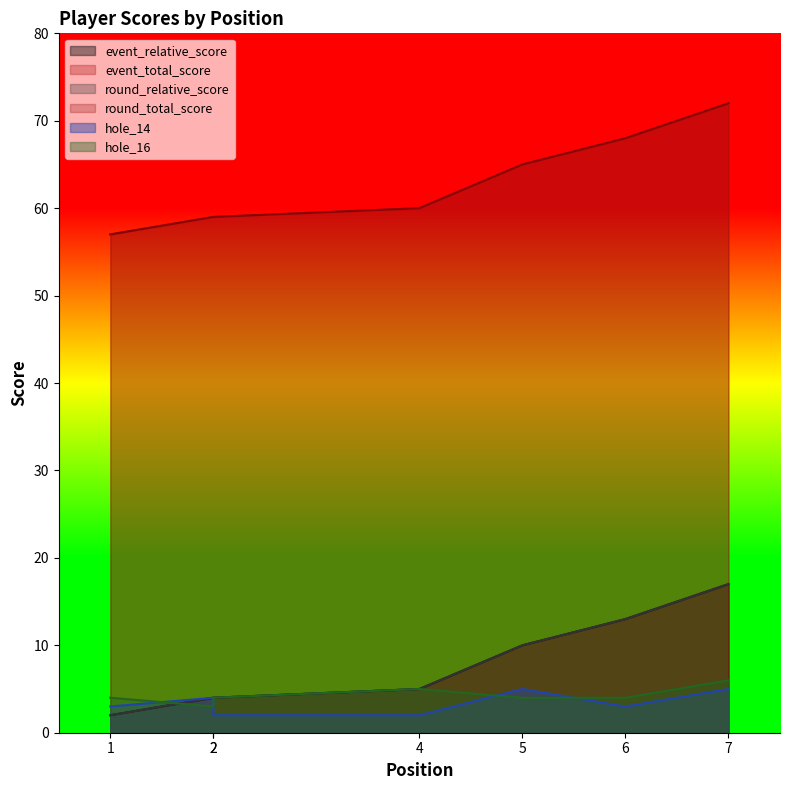

True or false: round_relative_score and round_total_score cross at least once.

False